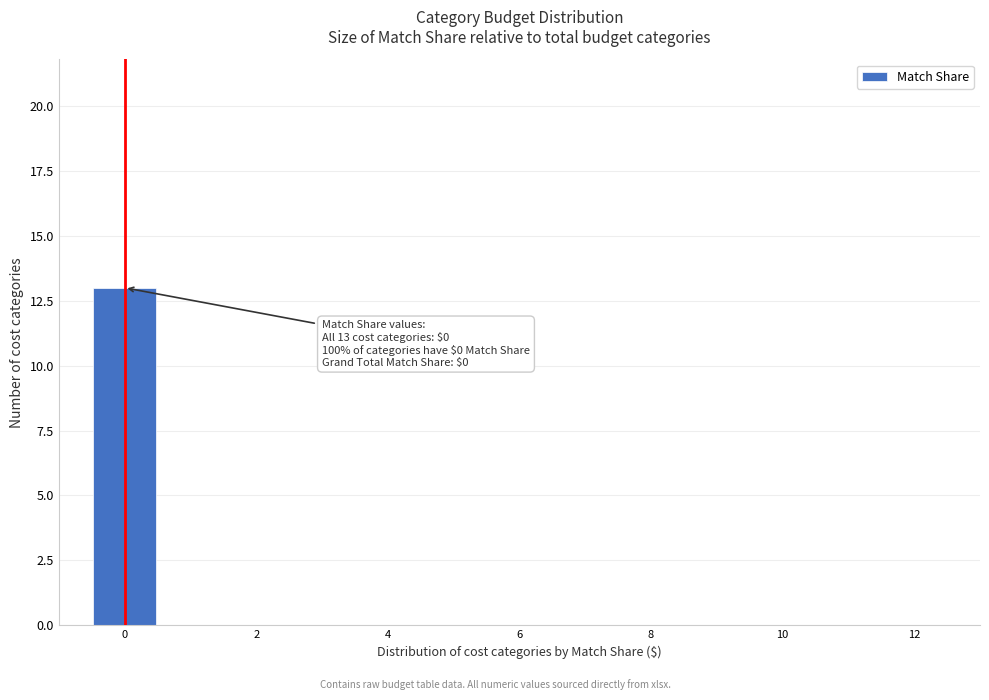

Over which range of the x-axis is the bar tallest?

-0.5 to 0.5